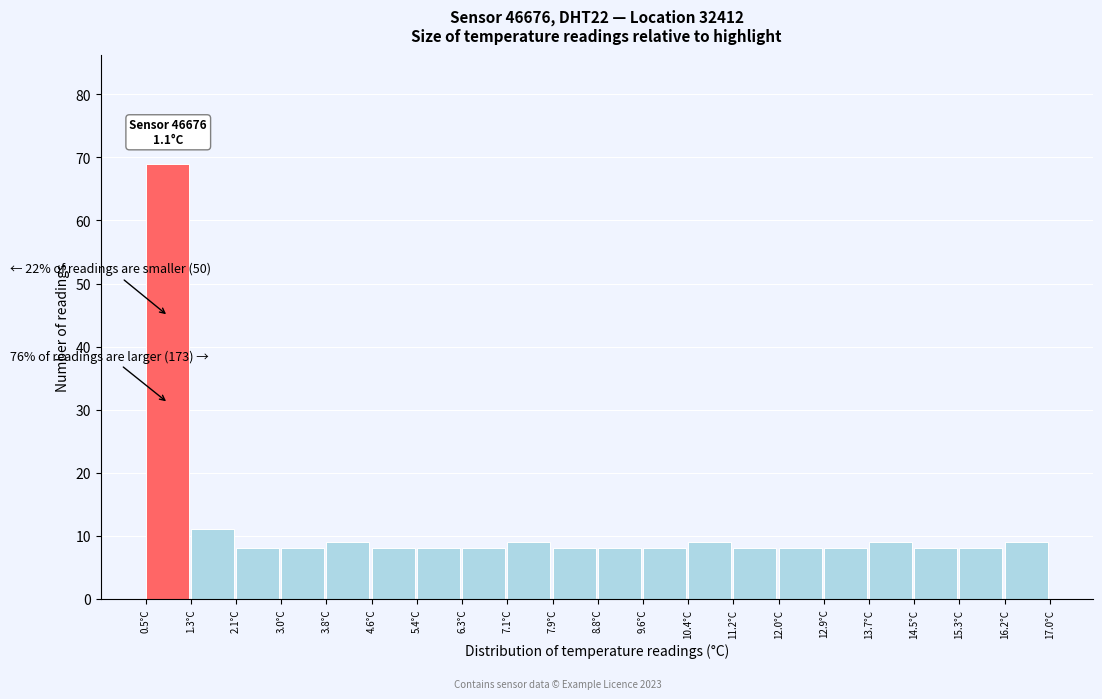

Over which range of the x-axis is the bar tallest?

0.5 to 1.3